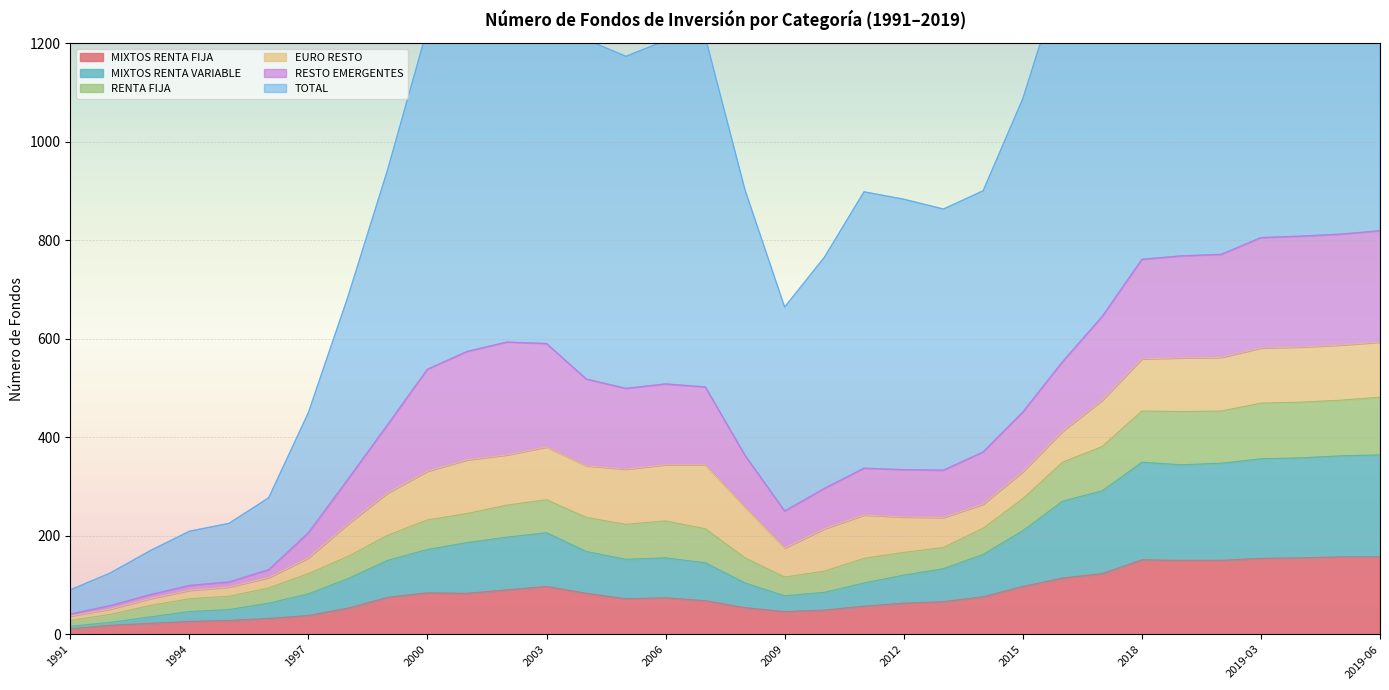

What is the highest value of the MIXTOS RENTA FIJA series?

157